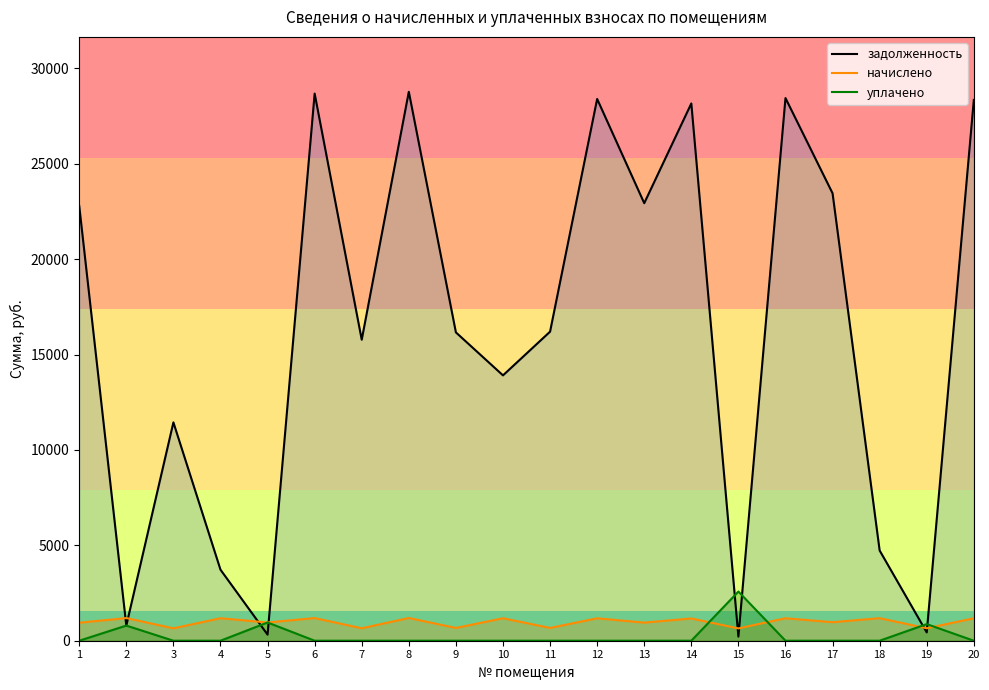

How many values in the задолженность series exceed 16198?

10